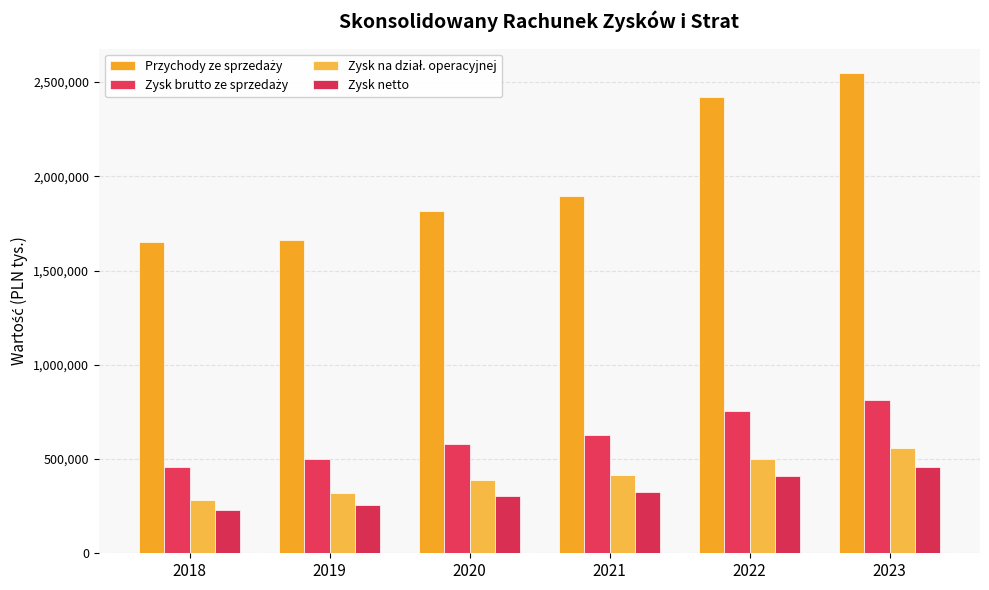

What is the spread (max minus min) of values at 2018?

1426910